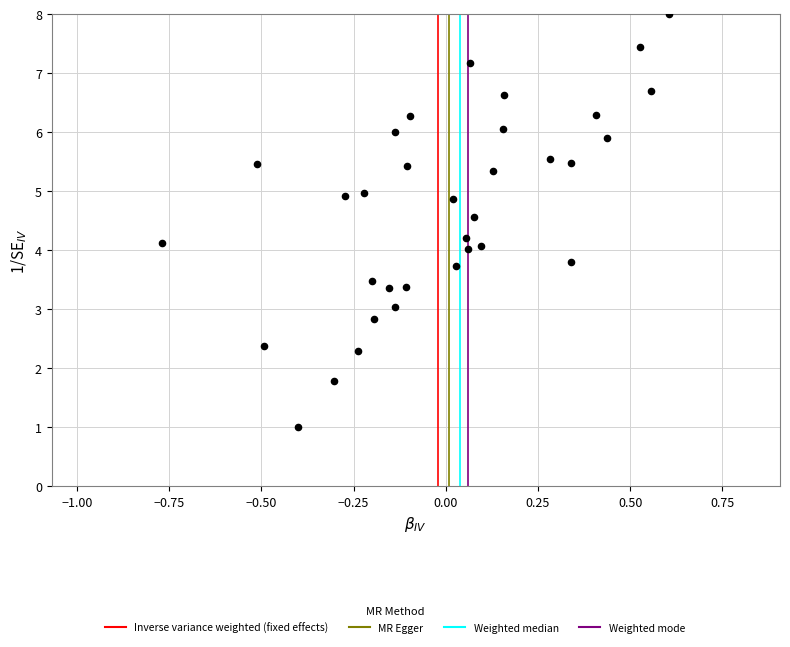

What is the range of X values (max minus min)?

1.4